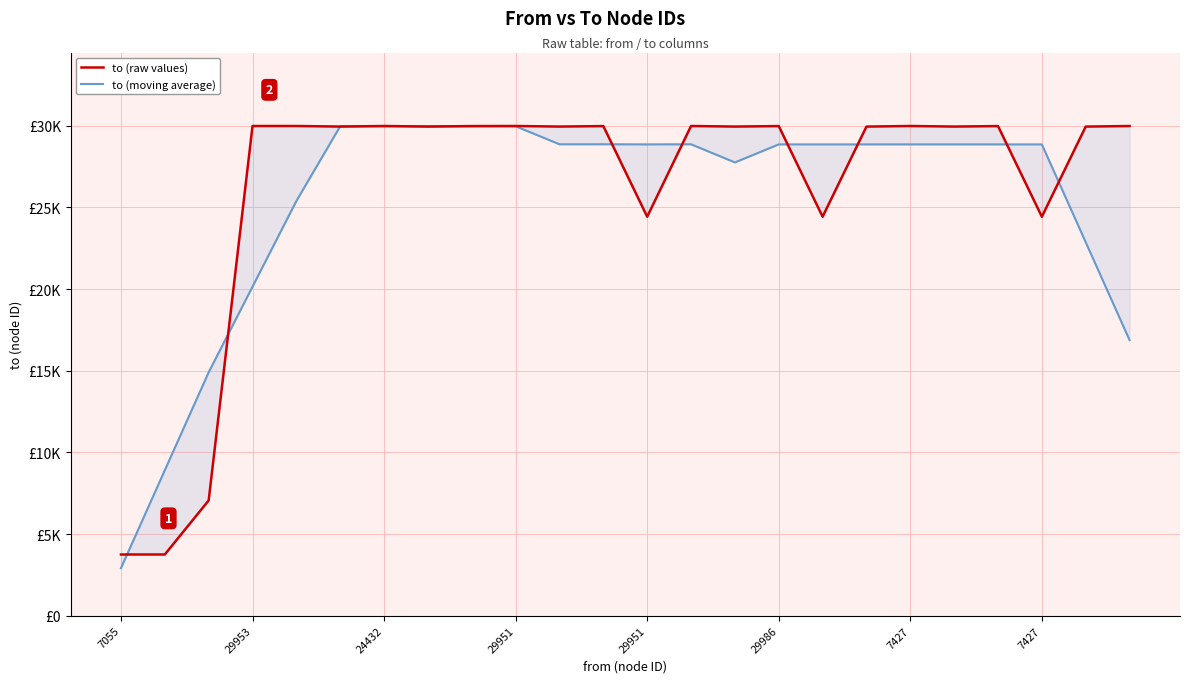

How many intersections are there between to (moving average) and to (raw values)?

12